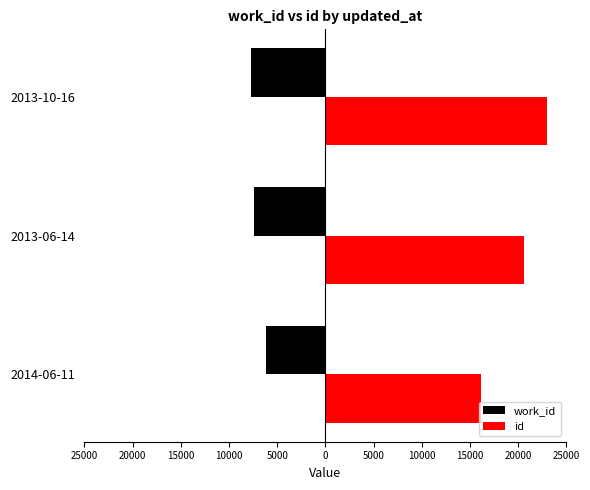

What are all the series names shown in the legend?

work_id, id